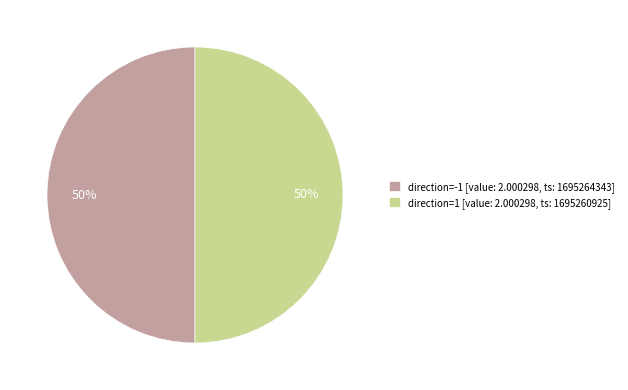

Approximately how many times larger is the value at direction=1 [value: 2.000298, ts: 1695260925] compared to direction=-1 [value: 2.000298, ts: 1695264343]?

1.0